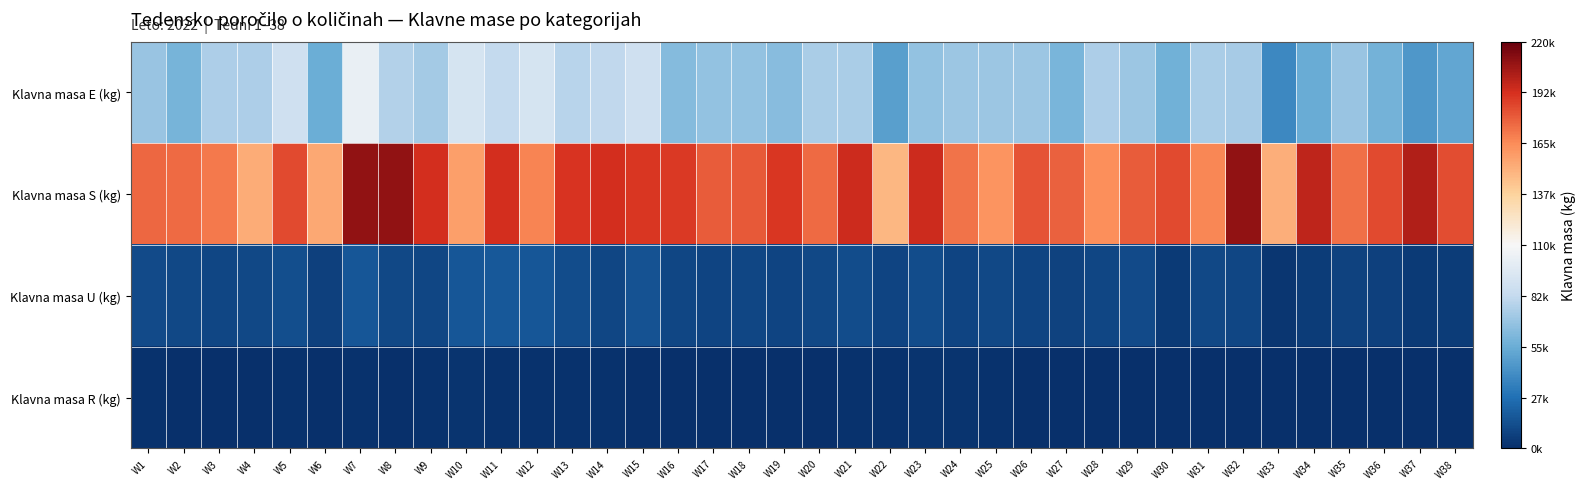

Reading right to left, what are all the values shown in this chart?

Klavna masa E (kg): W38=52218	W37=44936	W36=57717	W35=69264	W34=54175	W33=38006	W32=73235	W31=73987	W30=57191	W29=69968	W28=75091	W27=59881	W26=70447	W25=69635	W24=70248	W23=67209	W22=48854	W21=73958	W20=74371	W19=64228	W18=67782	W17=67134	W16=63250	W15=88258	W14=81429	W13=78402	W12=91572	W11=82298	W10=91363	W9=72383	W8=76672	W7=102409	W6=55544	W5=88365	W4=74991	W3=75522	W2=58553	W1=69203
Klavna masa S (kg): W38=183441	W37=201163	W36=184606	W35=173333	W34=198282	W33=151573	W32=209578	W31=166319	W30=184085	W29=179250	W28=163477	W27=177602	W26=182022	W25=161825	W24=171996	W23=194987	W22=148658	W21=194714	W20=175235	W19=189980	W18=180188	W17=178952	W16=189556	W15=190531	W14=192925	W13=191126	W12=167202	W11=192974	W10=157544	W9=192687	W8=209561	W7=208976	W6=154534	W5=184525	W4=152464	W3=170698	W2=174992	W1=175351
Klavna masa U (kg): W38=5713	W37=4637	W36=7039	W35=8262	W34=5338	W33=3432	W32=9733	W31=10913	W30=5150	W29=11497	W28=10137	W27=8555	W26=8649	W25=10688	W24=9039	W23=12441	W22=9175	W21=12610	W20=11129	W19=9073	W18=9608	W17=8741	W16=9604	W15=15182	W14=10098	W13=12330	W12=17058	W11=17779	W10=16473	W9=10212	W8=10478	W7=16420	W6=7659	W5=13343	W4=11100	W3=10290	W2=10349	W1=11397
Klavna masa R (kg): W38=0	W37=0	W36=296	W35=650	W34=207	W33=0	W32=224	W31=779	W30=117	W29=765	W28=656	W27=220	W26=749	W25=1038	W24=1772	W23=1925	W22=944	W21=1088	W20=771	W19=202	W18=770	W17=227	W16=788	W15=743	W14=1084	W13=1284	W12=1391	W11=983	W10=1811	W9=861	W8=427	W7=1671	W6=443	W5=1307	W4=302	W3=747	W2=672	W1=969